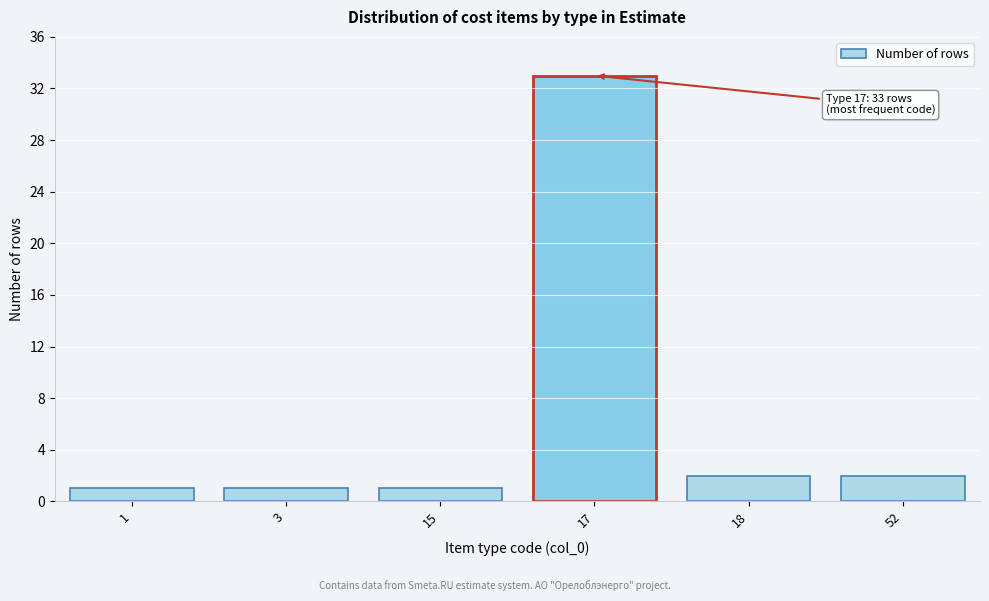

Reading right to left, what are all the values shown in this chart?

2	2	33	1	1	1